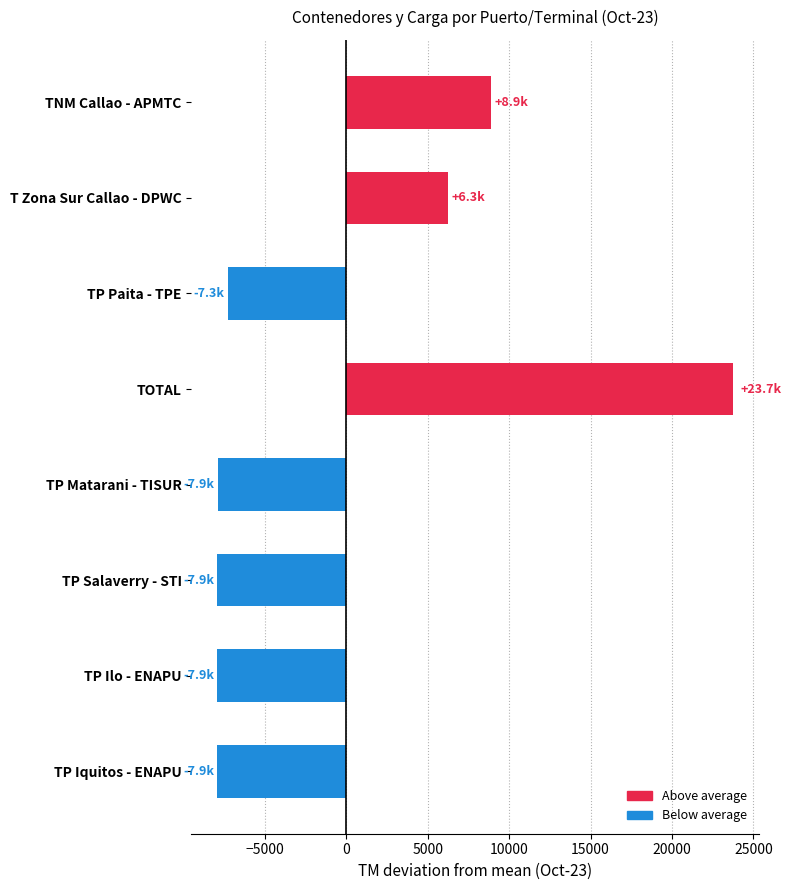

What is the difference between the maximum and second lowest values?

31642.5